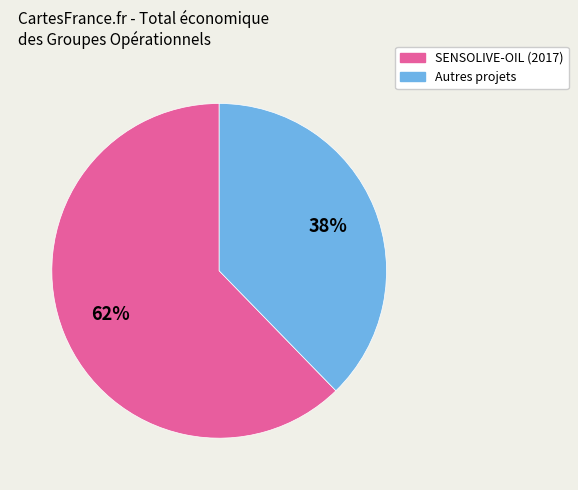

Is there a majority slice in this chart?

Yes